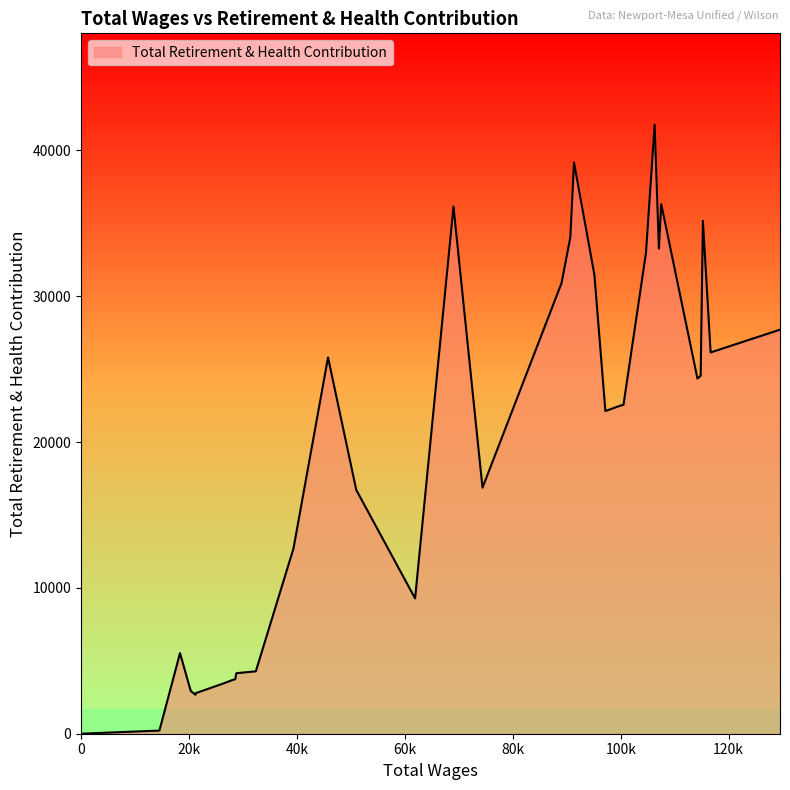

What is the difference between the second highest and minimum values?

39166